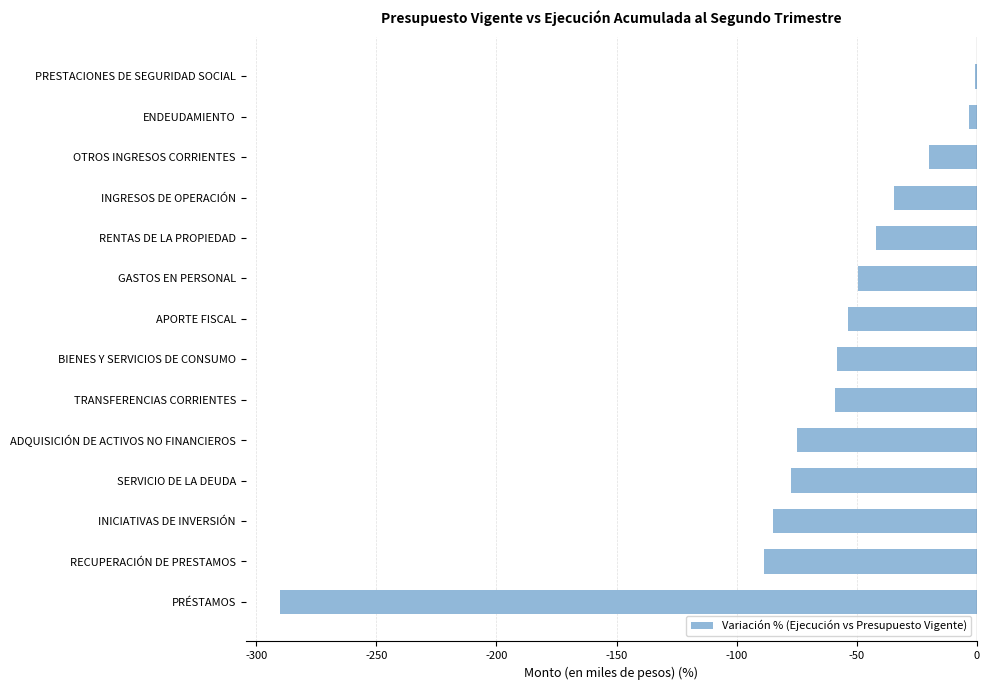

Is it true that the value at SERVICIO DE LA DEUDA is -34.6?

False